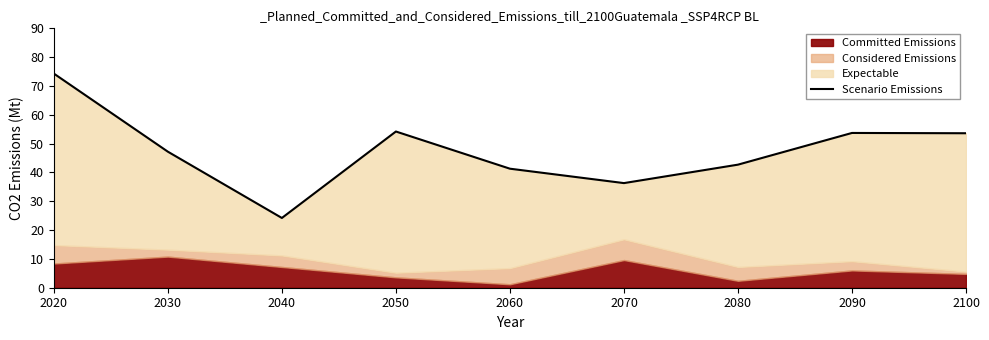

How many points are higher than both their immediate neighbors (excluding endpoints)?

2